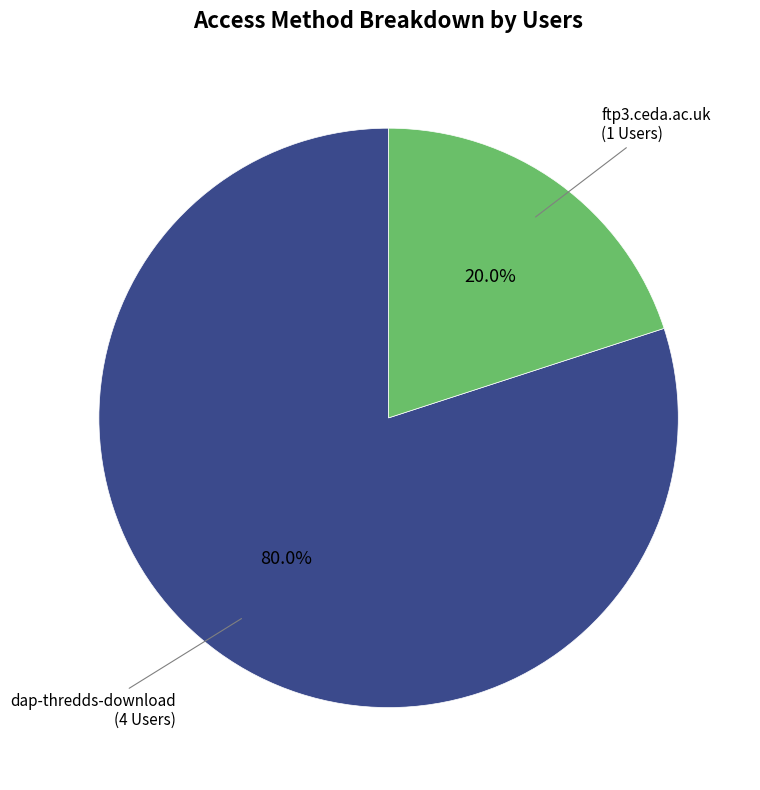

Is there any slice that represents more than half of the pie?

Yes